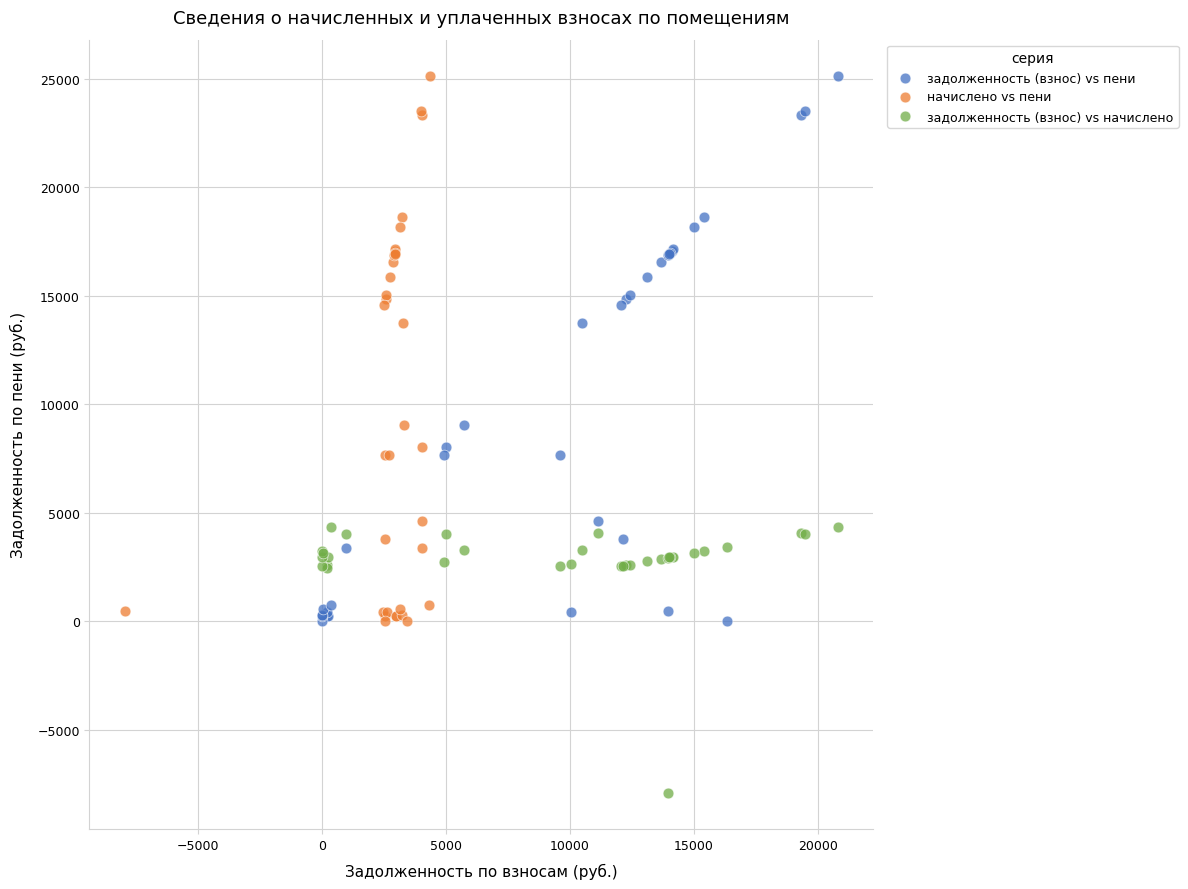

Which series reaches the minimum Y coordinate?

задолженность (взнос) vs начислено